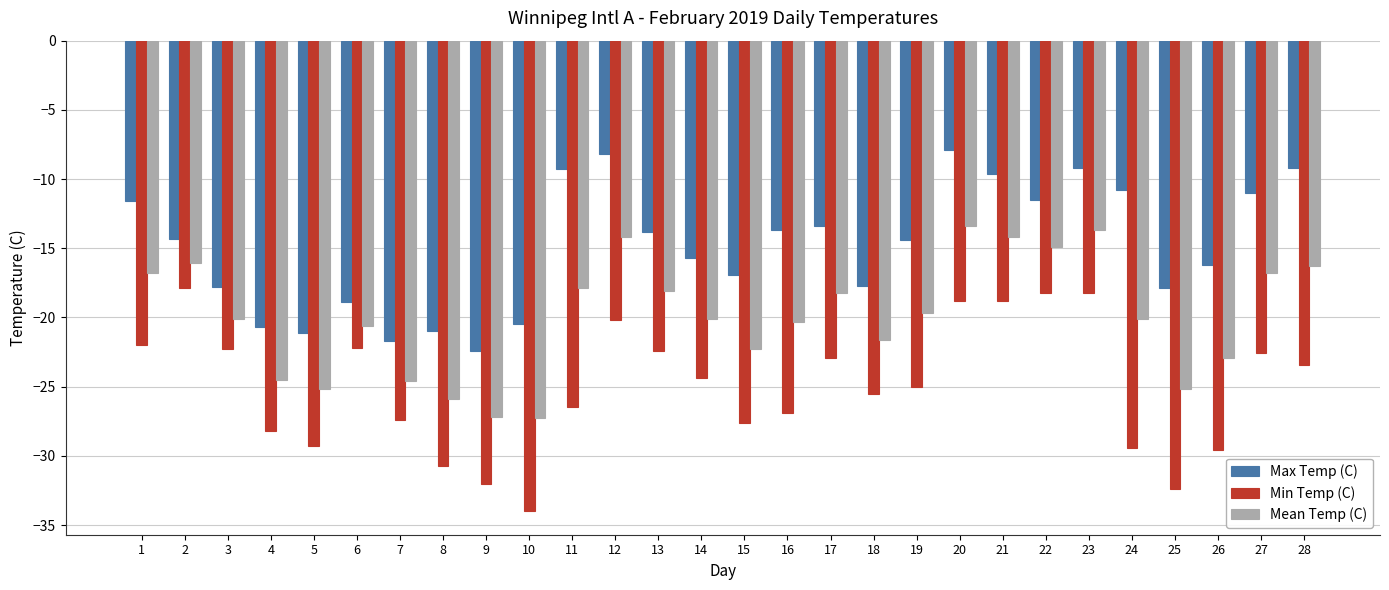

What is the approximate value of Mean Temp (C) at 15?

-22.3